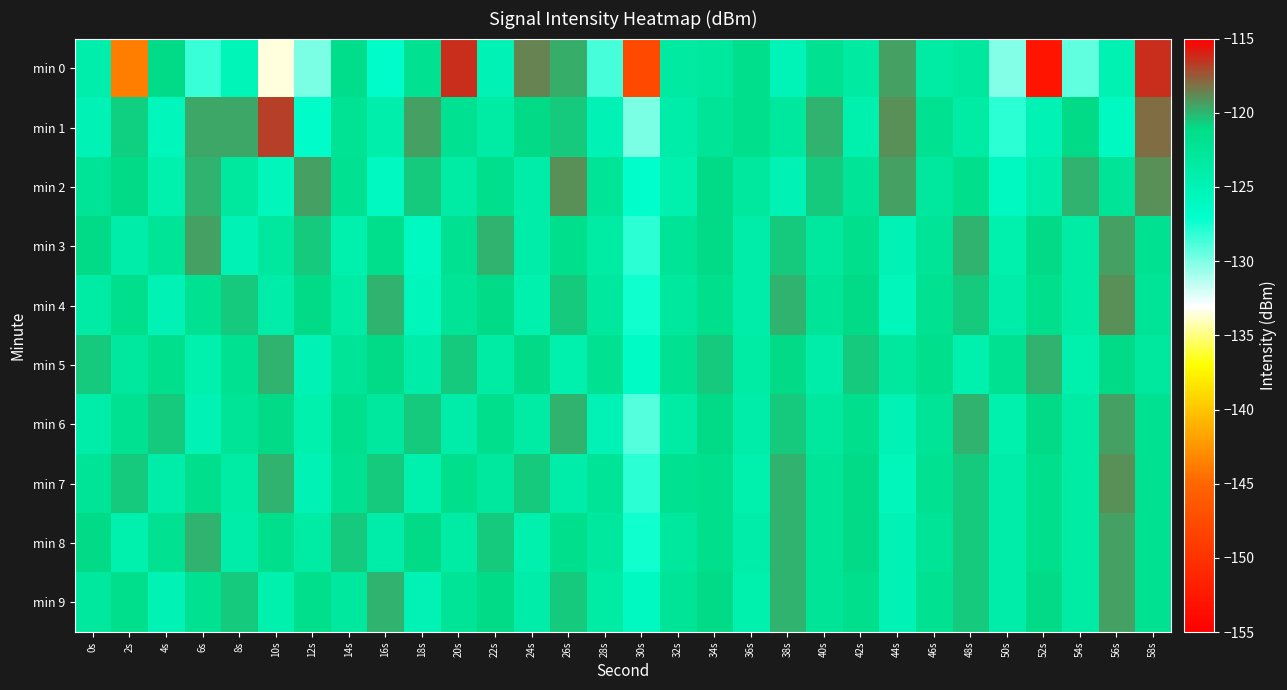

How many categories are shown in the chart?

30